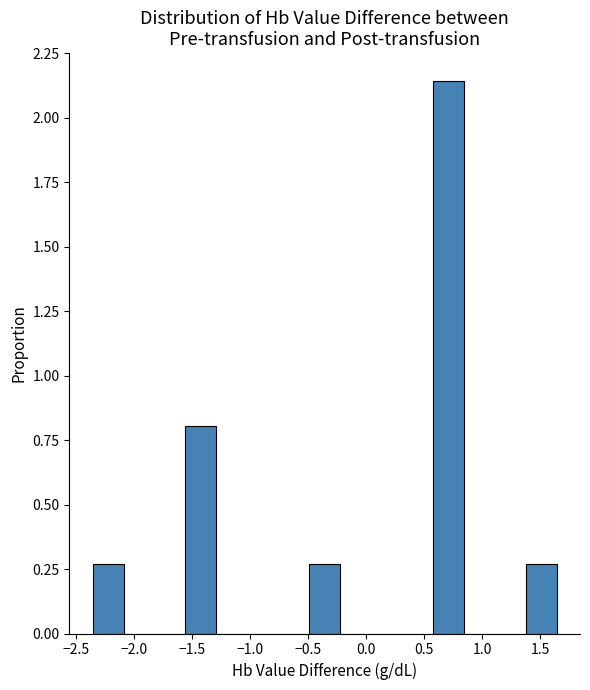

How tall is the bar that spans 0.60 to 0.85 on the x-axis? Neither the bar edges nor the heights are printed on the chart, so give them approximately, as read against the axes.

2.15